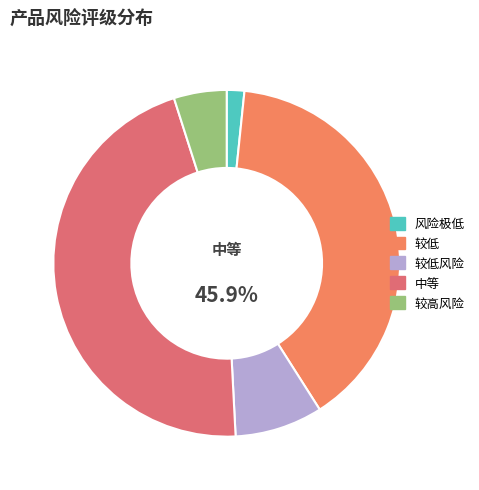

To the nearest percent, what percentage of the pie is 风险极低?

2%